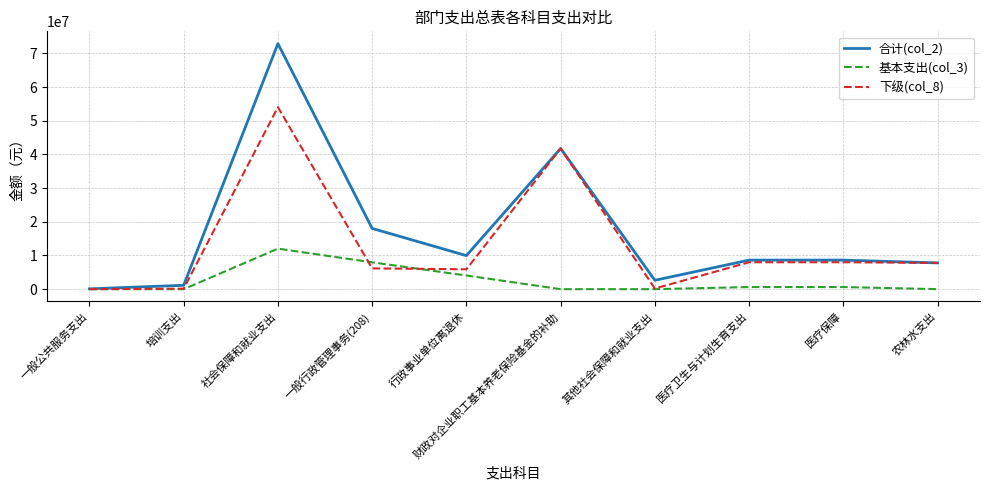

Between 一般公共服务支出 and 一般行政管理事务(208), which series saw the biggest shift?

合计(col_2)